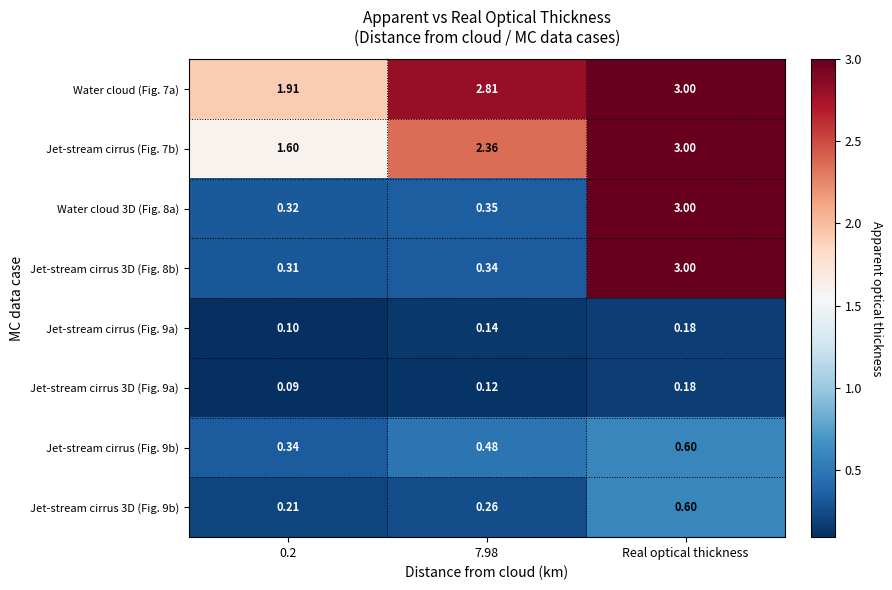

At which label does Water cloud 3D (Fig. 8a) reach its peak?

Real optical thickness